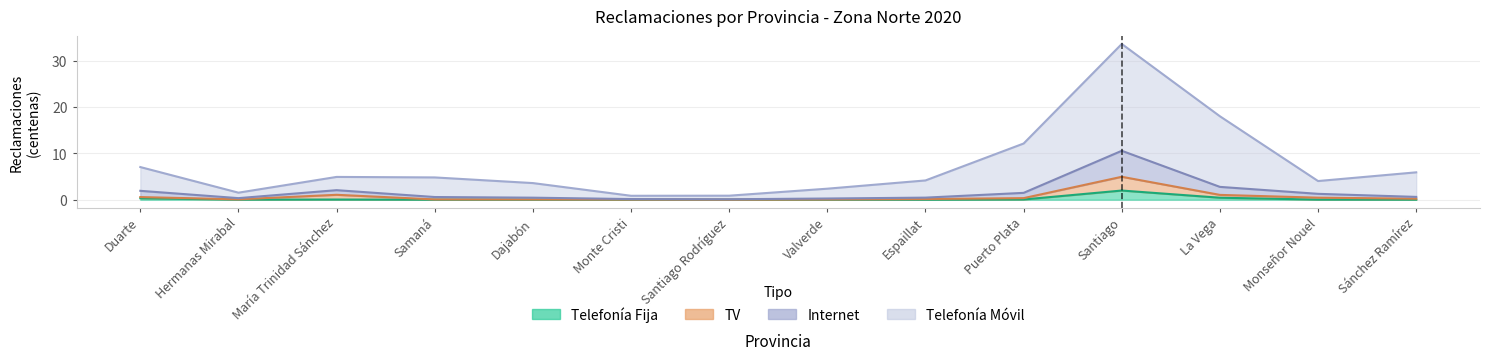

Rank the series by their maximum value, from lowest to highest.

Telefonía Fija, TV, Internet, Telefonía Móvil